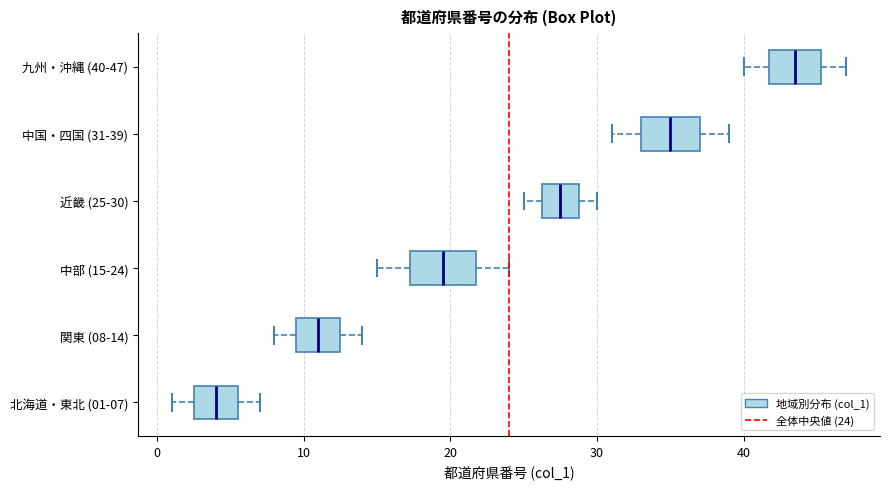

Which box's median line is the furthest to the right?

九州・沖縄 (40-47)